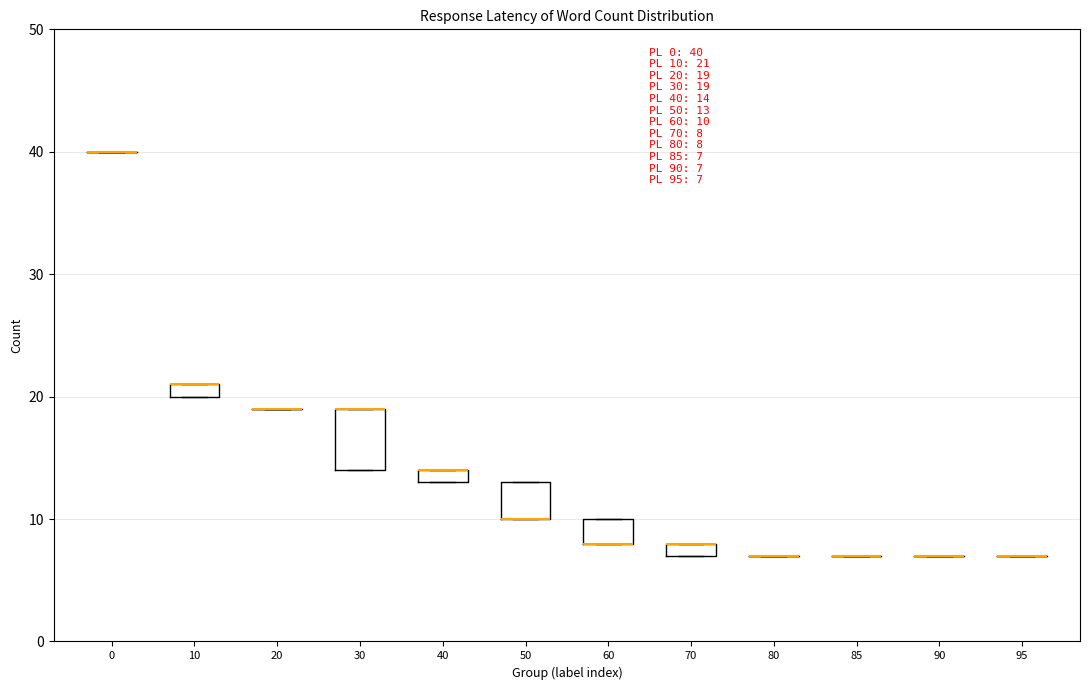

Which box is the tallest, from its lower edge to its upper edge?

30